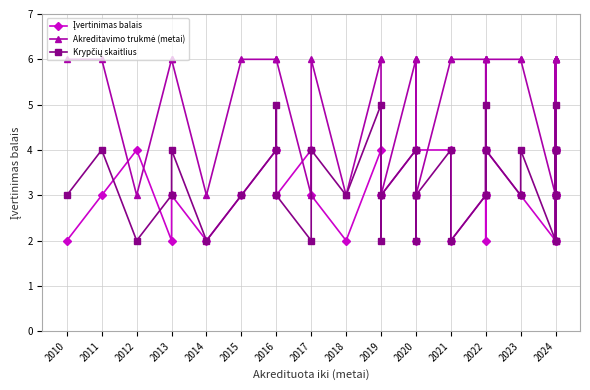

What are all the series names shown in the legend?

Įvertinimas balais, Akreditavimo trukmė (metai), Krypčių skaitlius